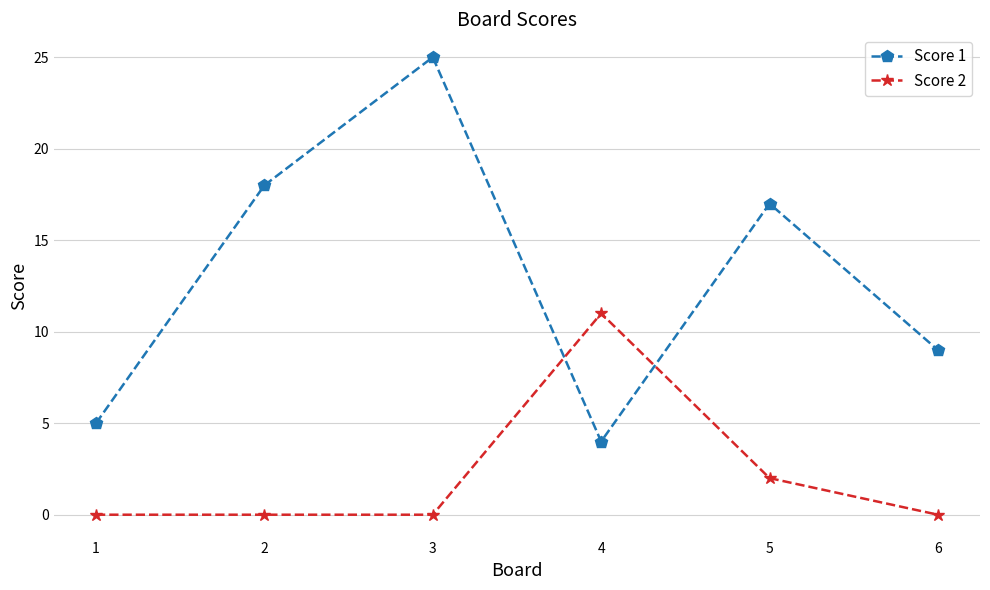

Where is the first local minimum for Score 1?

4